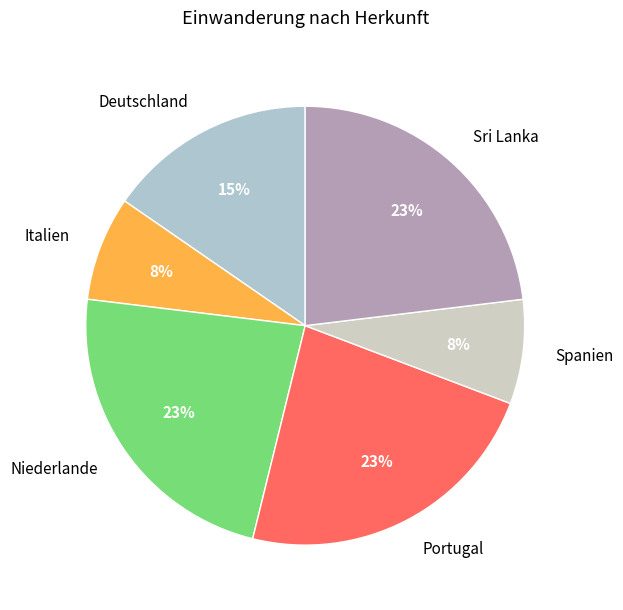

To the nearest percent, what is the average slice percentage?

17%